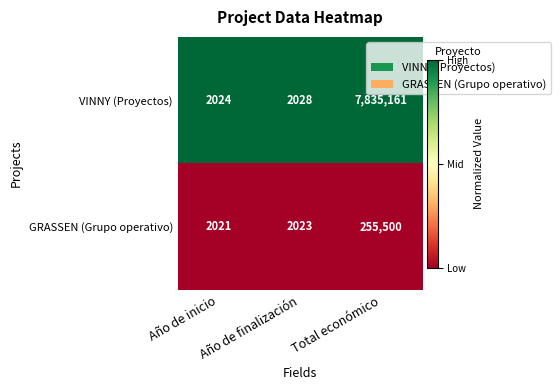

List the labels in order of VINNY (Proyectos) value, largest first.

Total económico, Año de finalización, Año de inicio